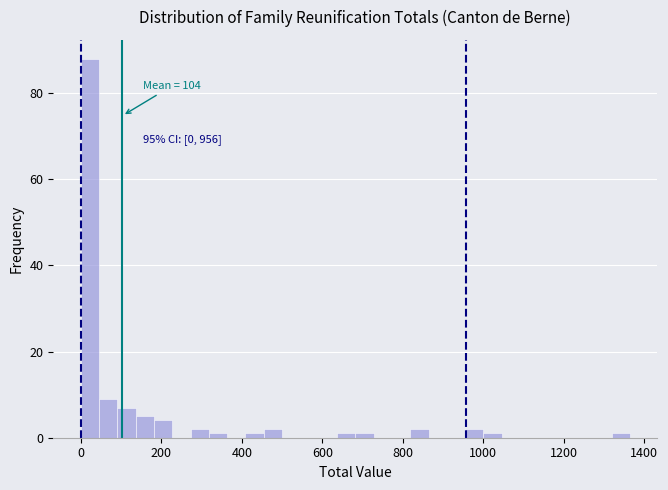

Around what value on the x-axis is the tallest bar? Give the approximate position of its centre, as read against the axis.

20